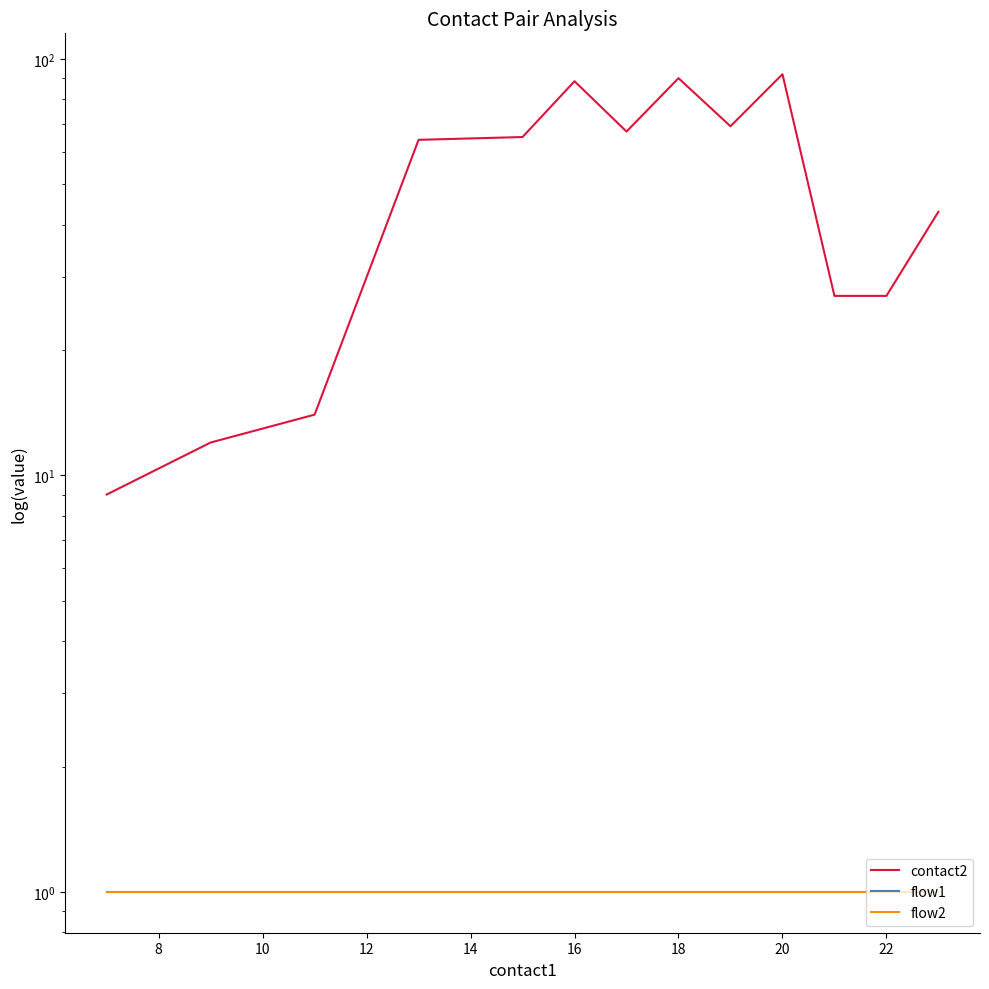

The value of flow2 at 16 is 1.0. True or false?

True